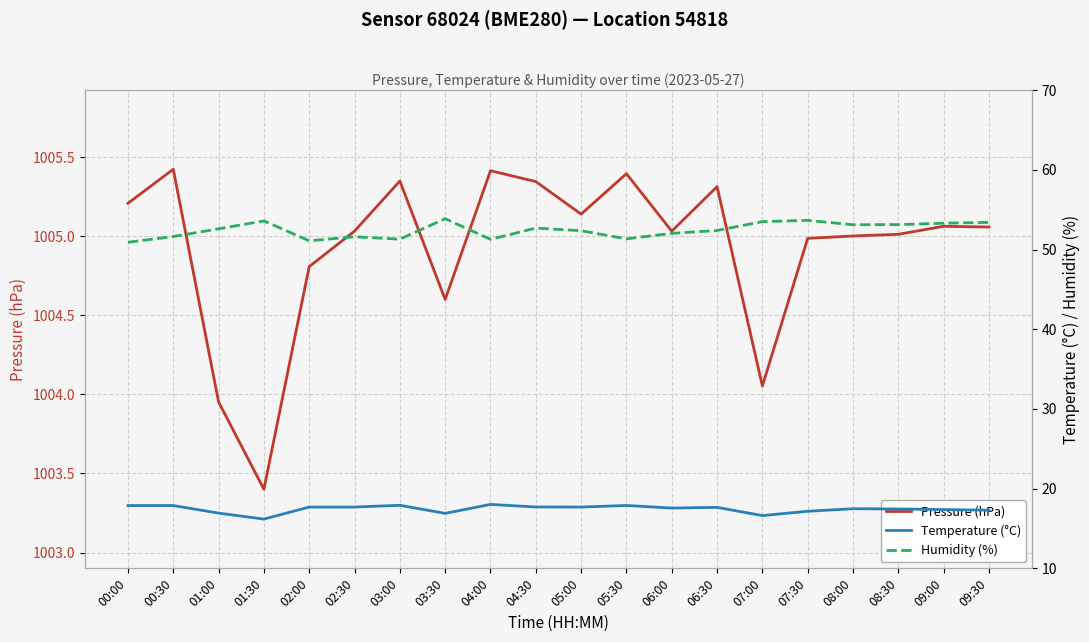

Where is the first local maximum for Pressure (hPa)?

00:30